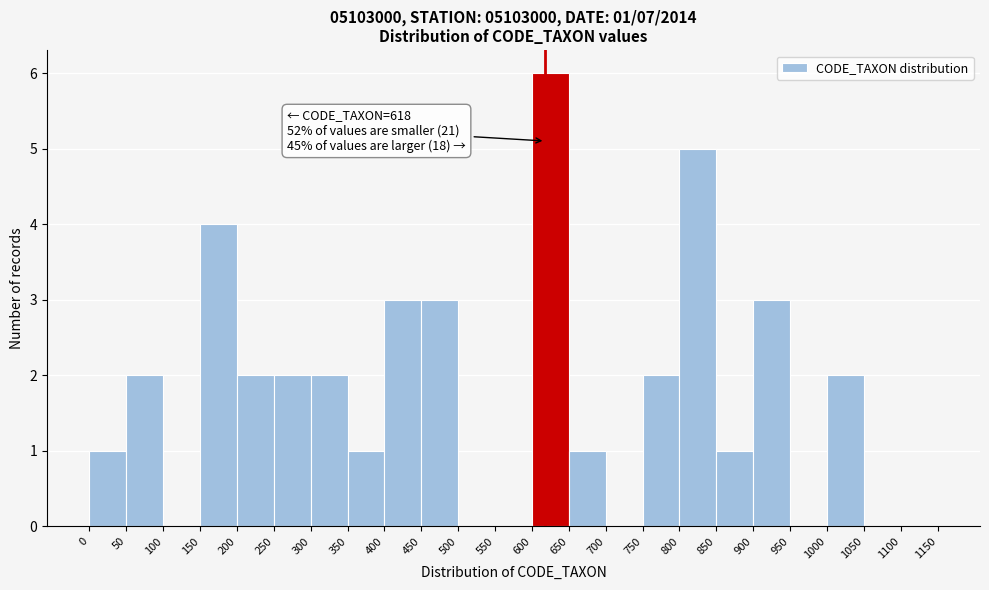

Which range on the x-axis has the tallest bar?

600 to 650